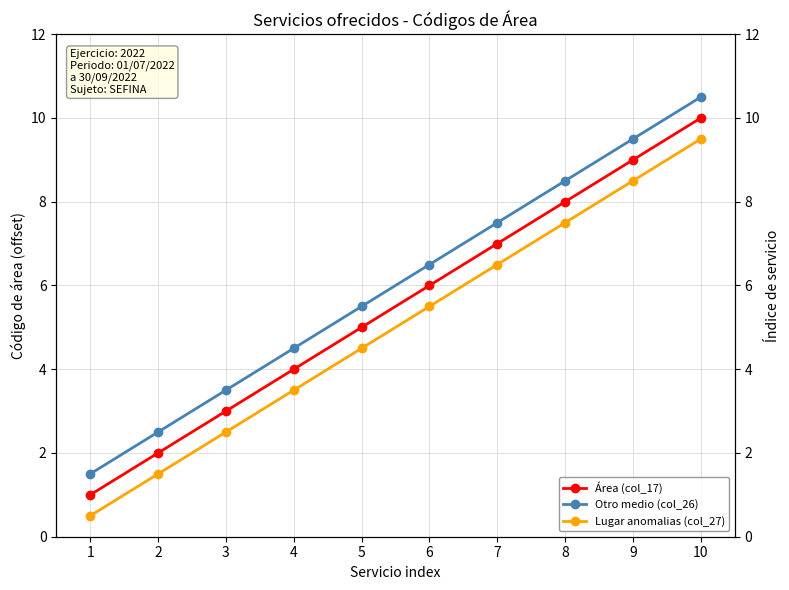

Count the number of categories in the chart.

10